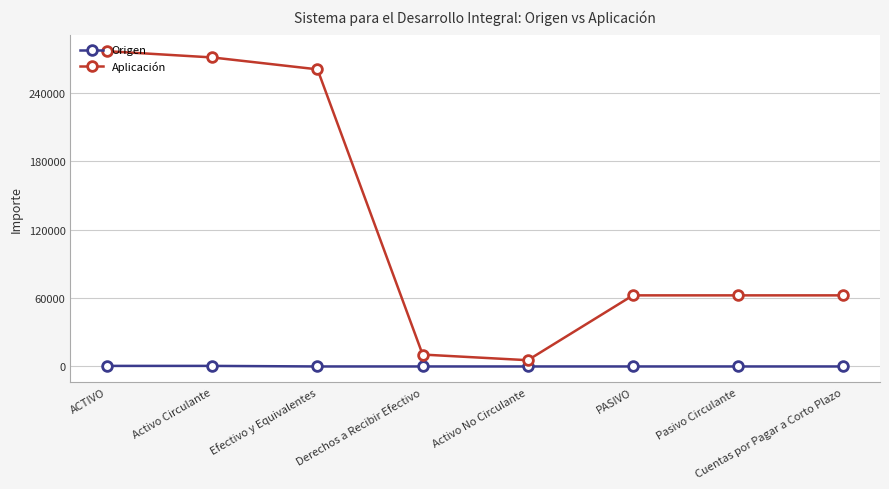

Where does the Aplicación series first go above 62438?

ACTIVO